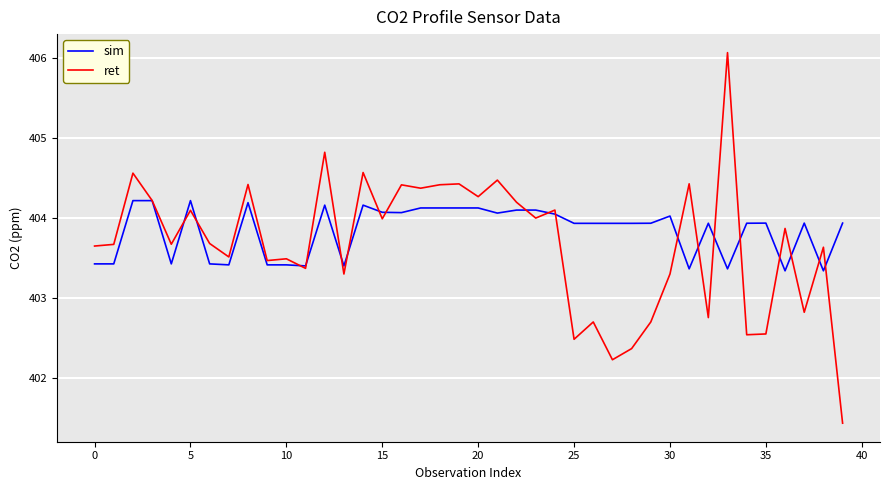

How many lines are shown in the chart?

2